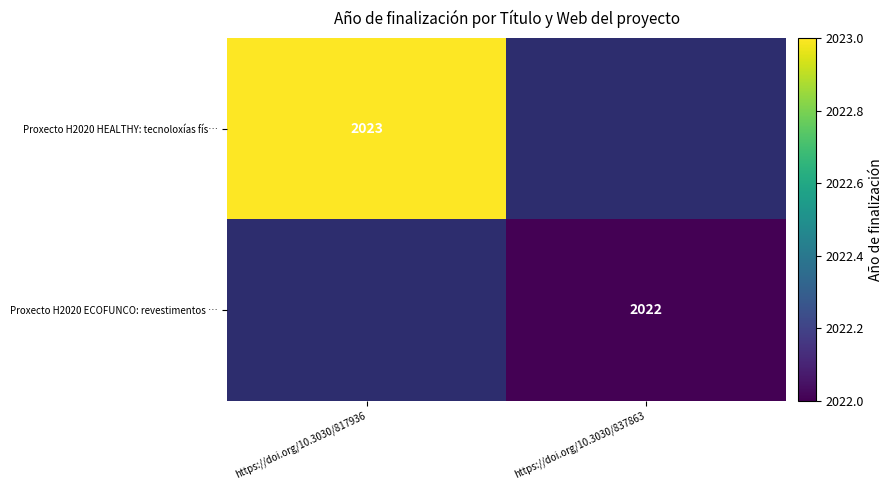

Count the number of categories in the chart.

2